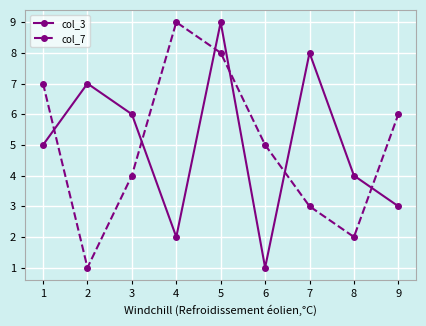

True or false: col_7 and col_3 cross at least once.

True